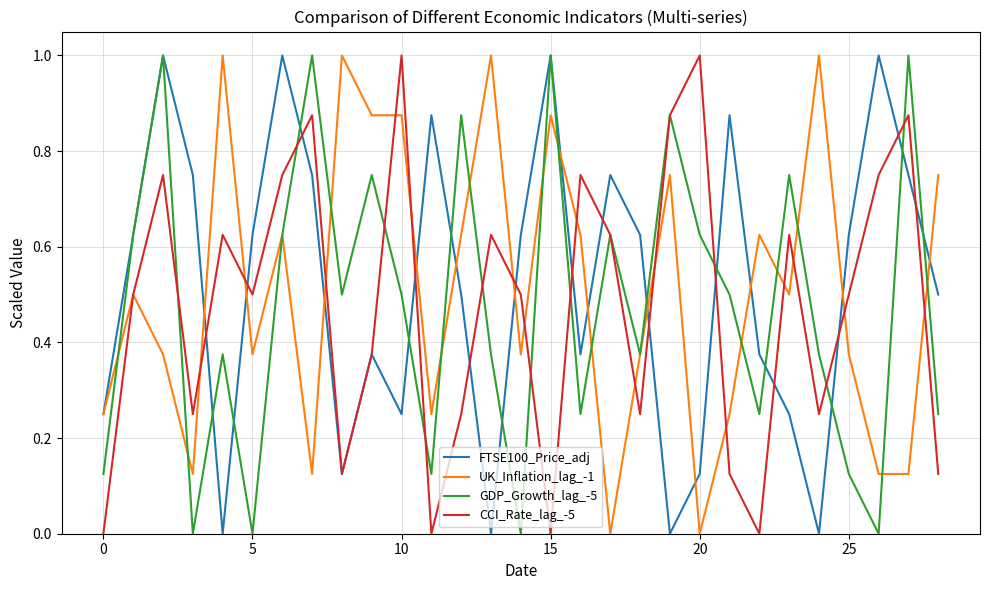

Which series ends up on top after the final intersection of UK_Inflation_lag_-1 and CCI_Rate_lag_-5?

UK_Inflation_lag_-1